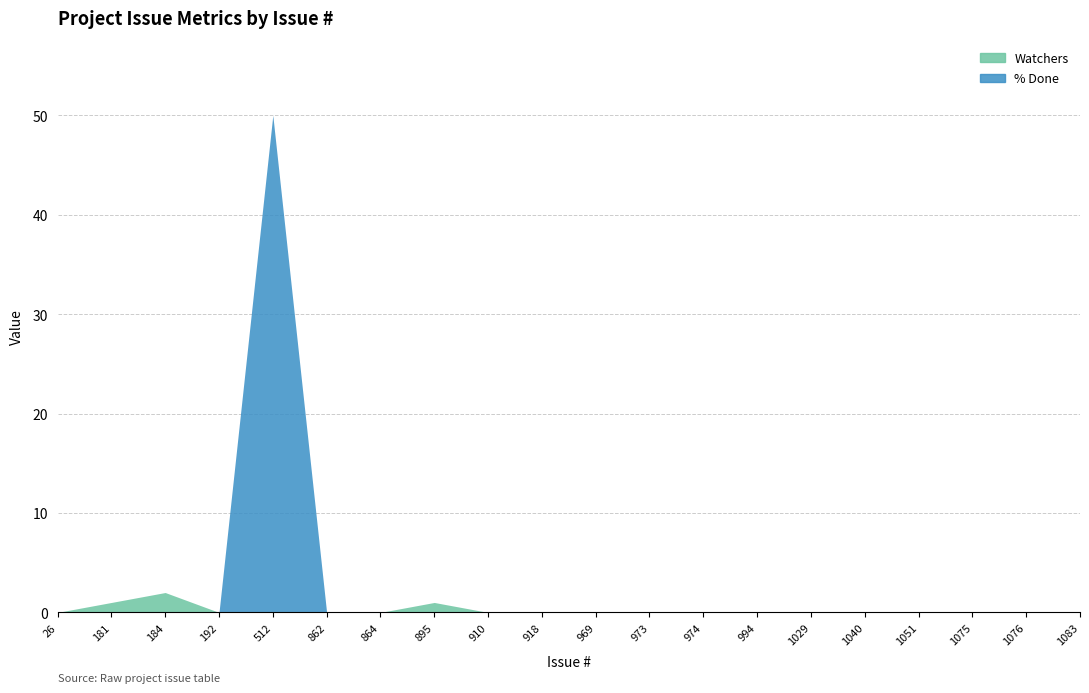

True or false: Watchers and % Done cross at least once.

False